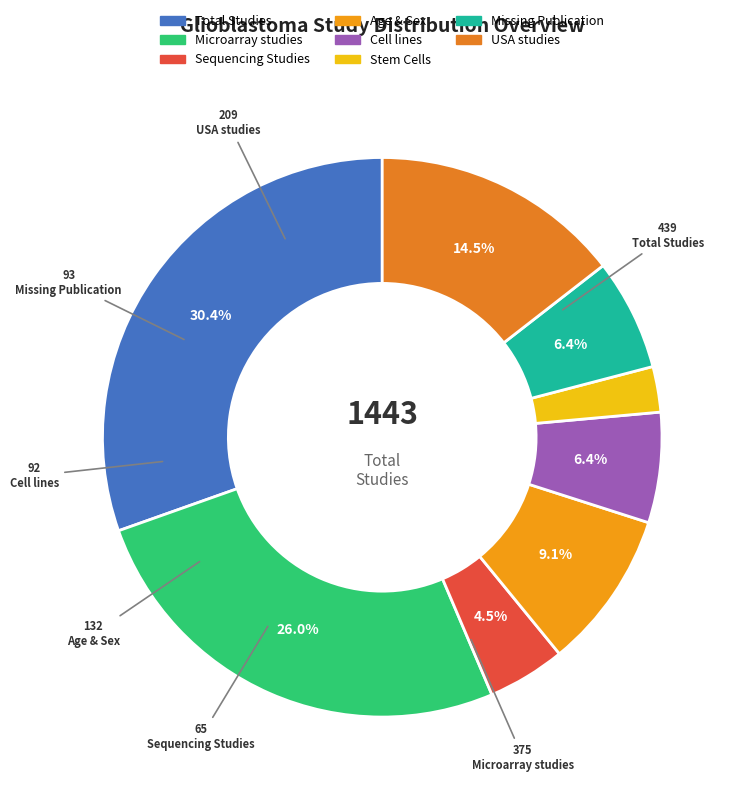

To the nearest percent, what percentage of the pie is Microarray studies?

26%